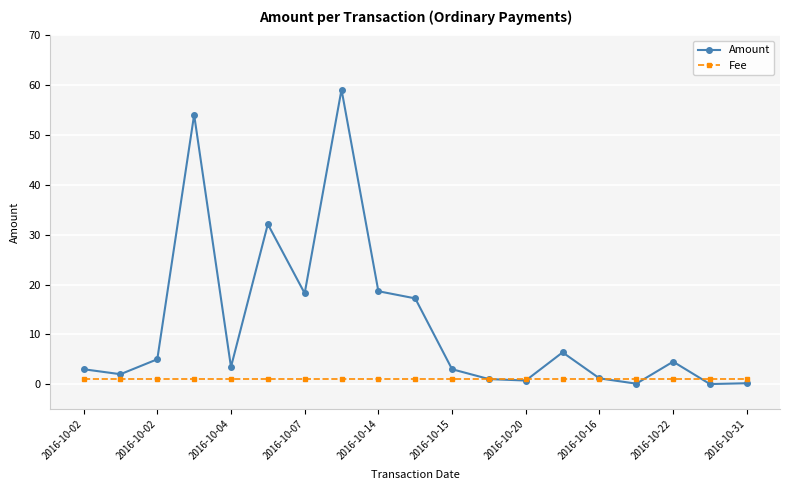

What is the greatest value displayed?

59.1